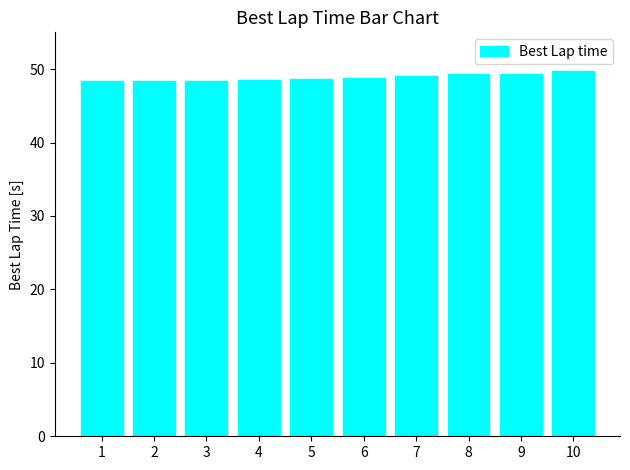

True or false: the data shows 32.7 at 9.

False